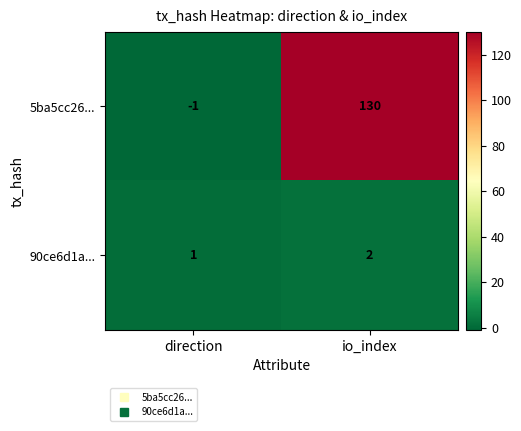

Reading right to left, extract all data points from this chart.

5ba5cc26...: io_index=130	direction=-1
90ce6d1a...: io_index=2	direction=1